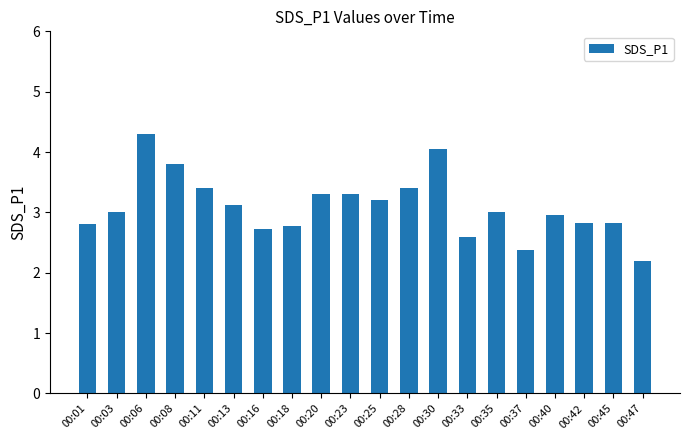

At which category does the chart reach its minimum across all series?

00:47